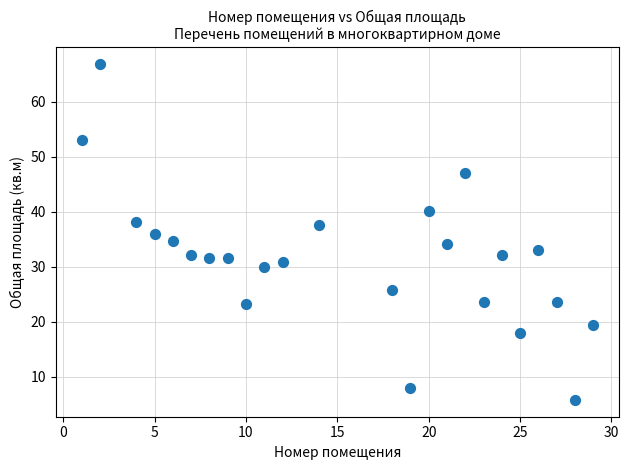

What is the range of Y values (max minus min)?

61.0